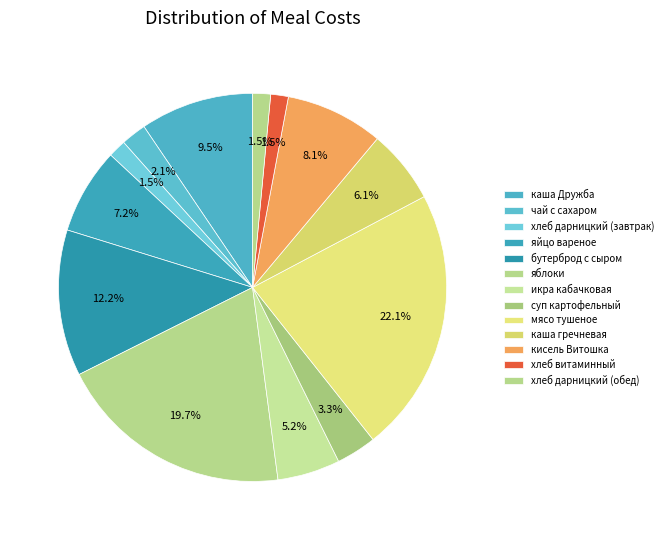

Count the number of slices in the pie.

13